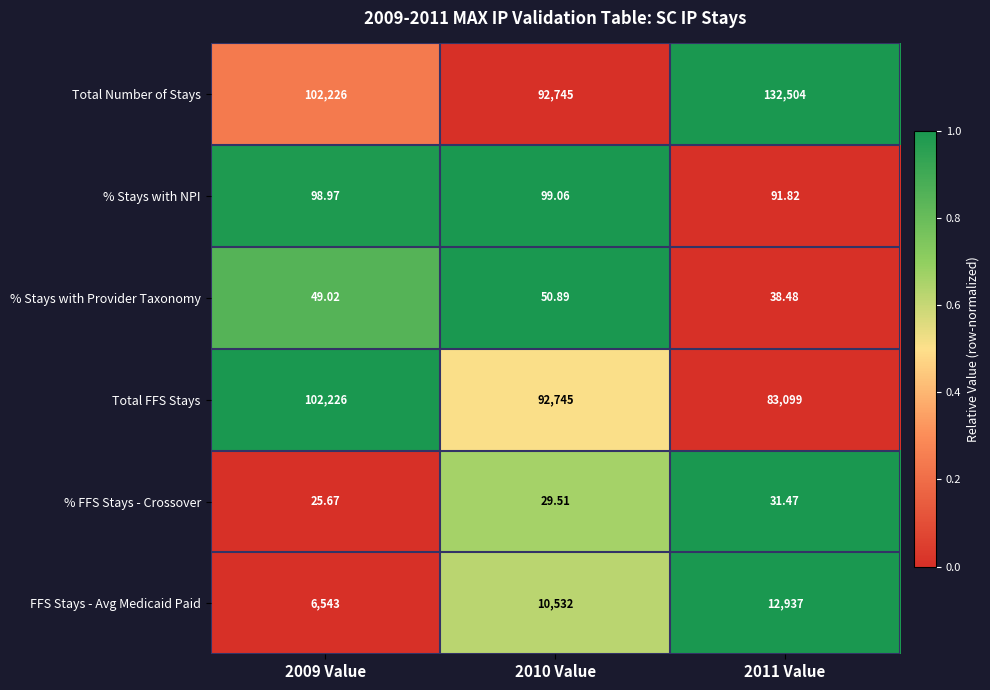

Which label corresponds to the largest value in the chart?

2011 Value